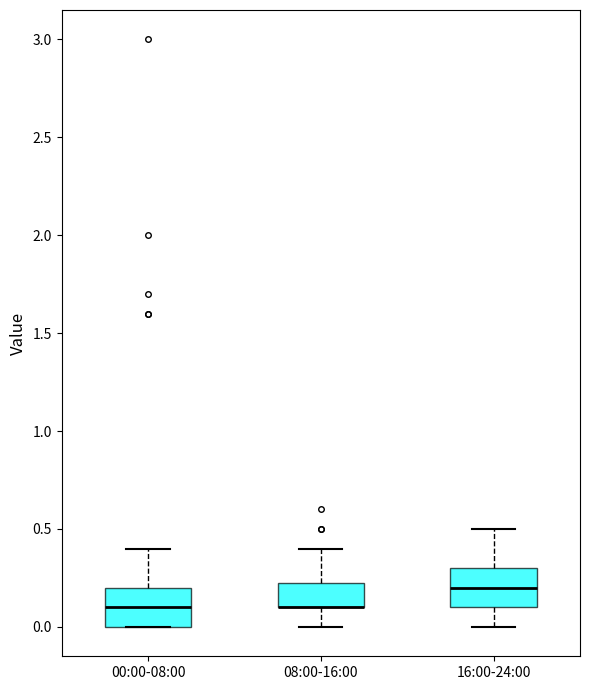

Reading left to right, transcribe this box plot: for each box, give where its median line is, the range the box spans, and where its two whiskers end, as read against the y-axis. The values are not printed on the chart, so give them approximately, as read against the axis.

00:00-08:00: median 0.10, box 0.00 to 0.20, whiskers 0.00 to 0.40
08:00-16:00: median 0.10 (drawn on the box's lower edge), box 0.10 to 0.25, whiskers 0.00 to 0.40
16:00-24:00: median 0.20, box 0.10 to 0.30, whiskers 0.00 to 0.50